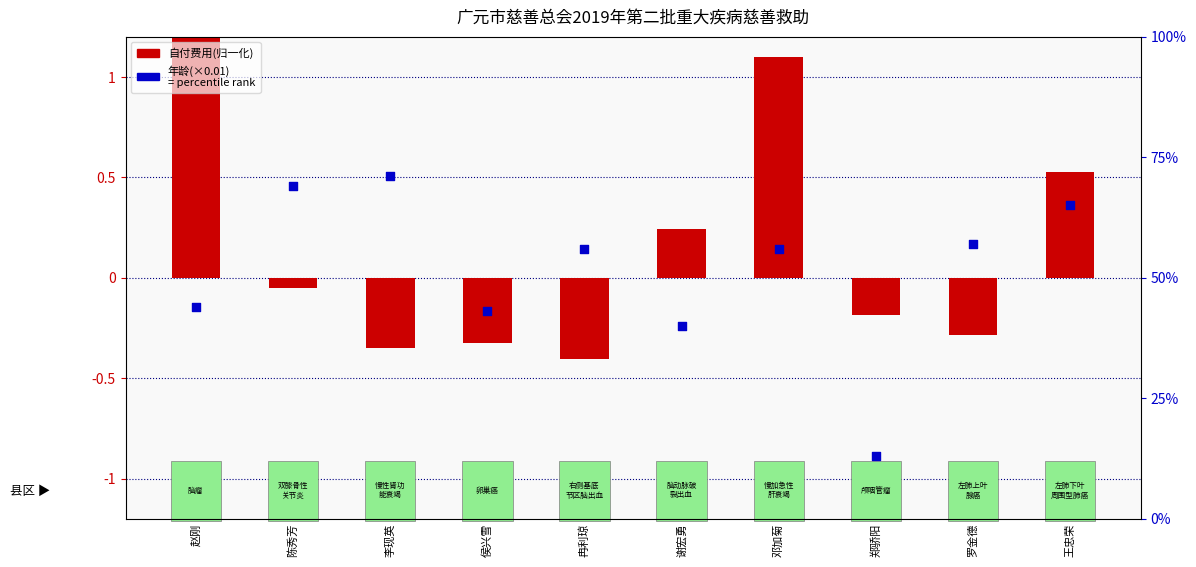

What is the total value across all series at 侯兴雪?

0.1